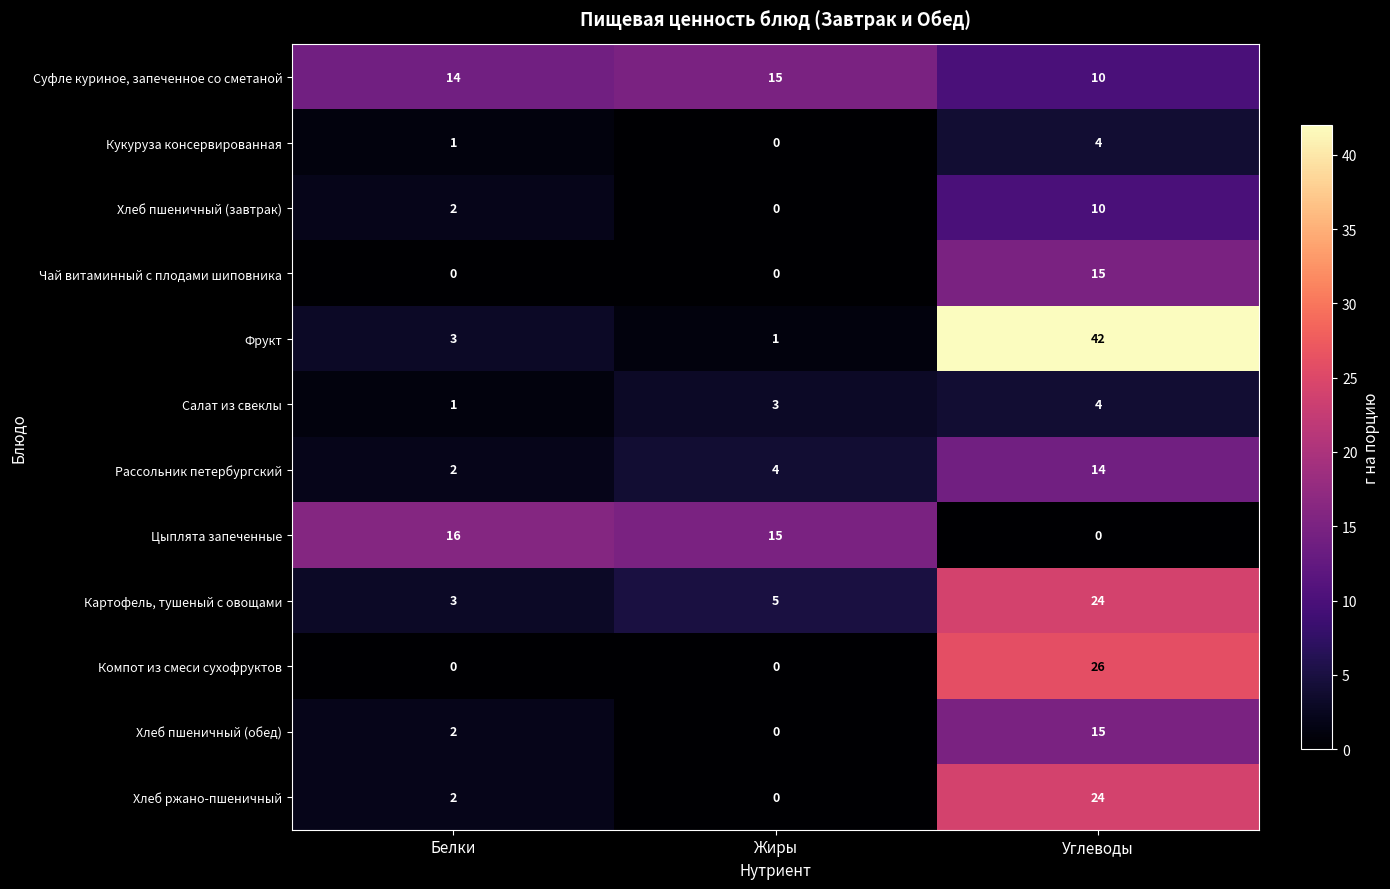

Which series changed the most between Жиры and Углеводы?

Фрукт